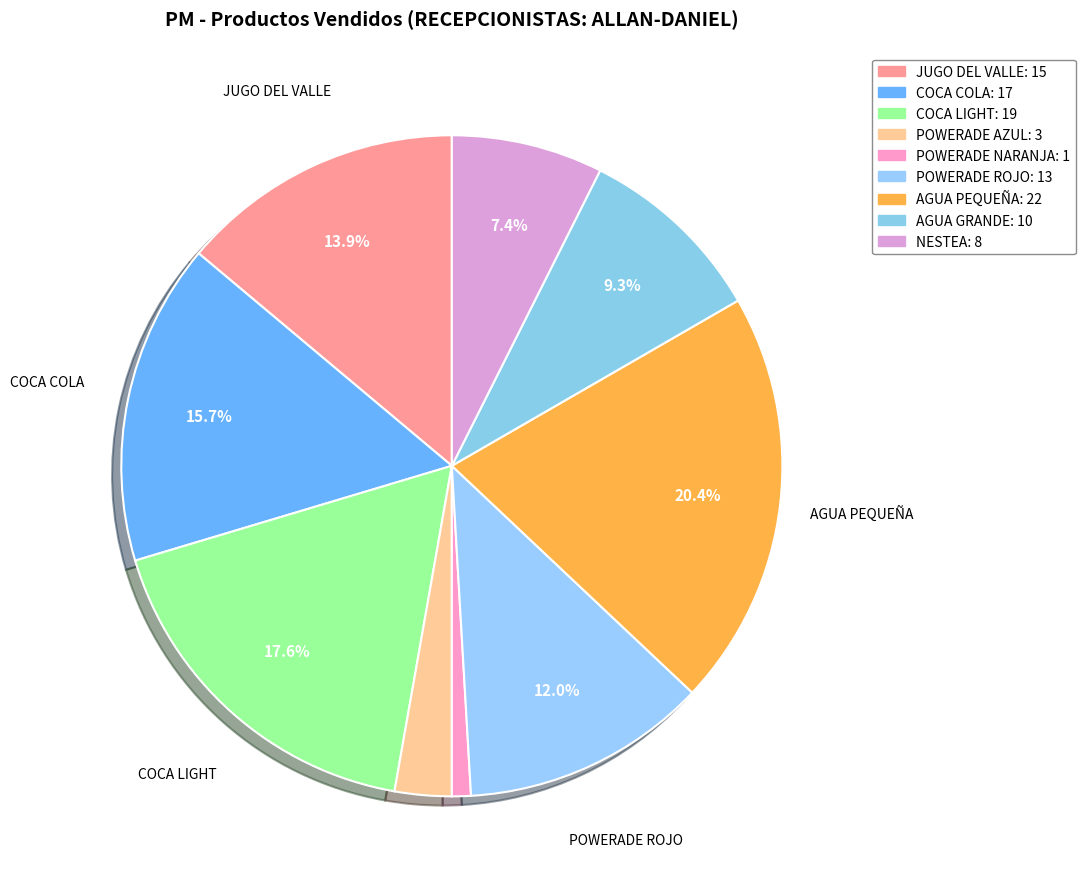

Count the number of slices in the pie.

9